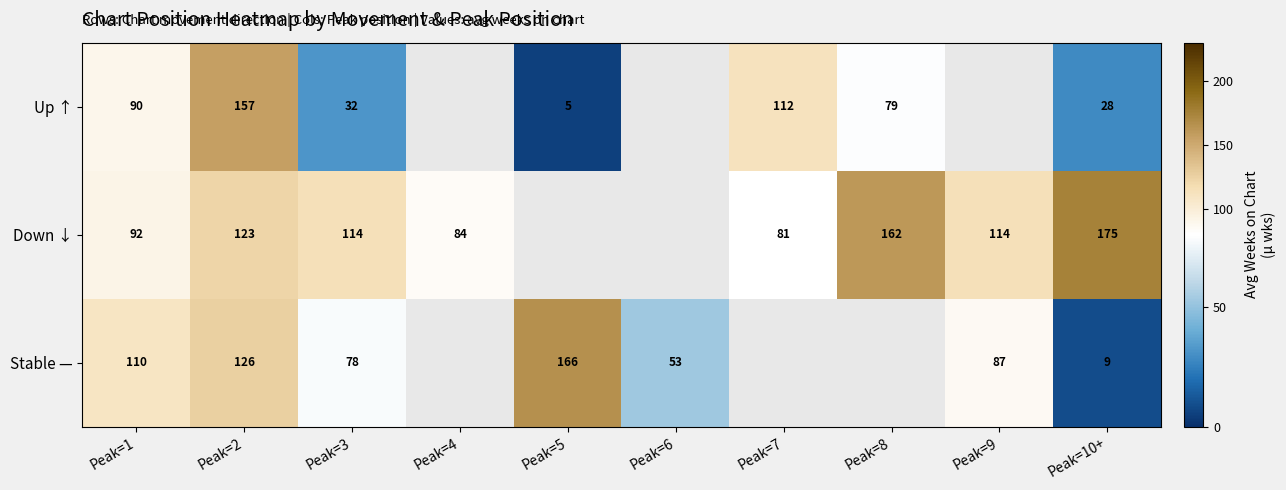

Rank the series by their maximum value, from lowest to highest.

Up ↑, Stable —, Down ↓